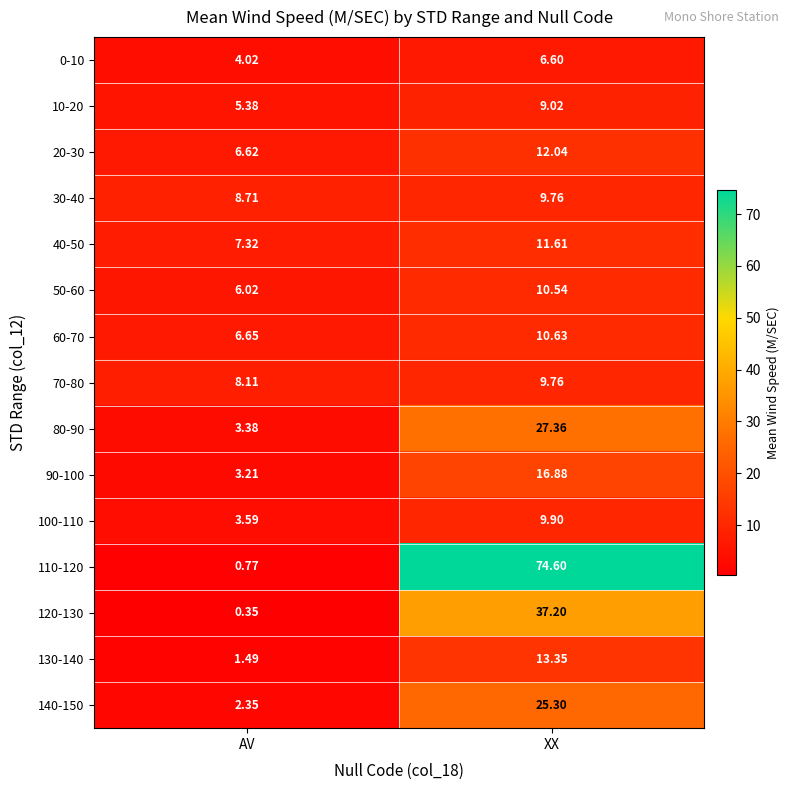

Where is 20-30 nearest to the value 9?

AV